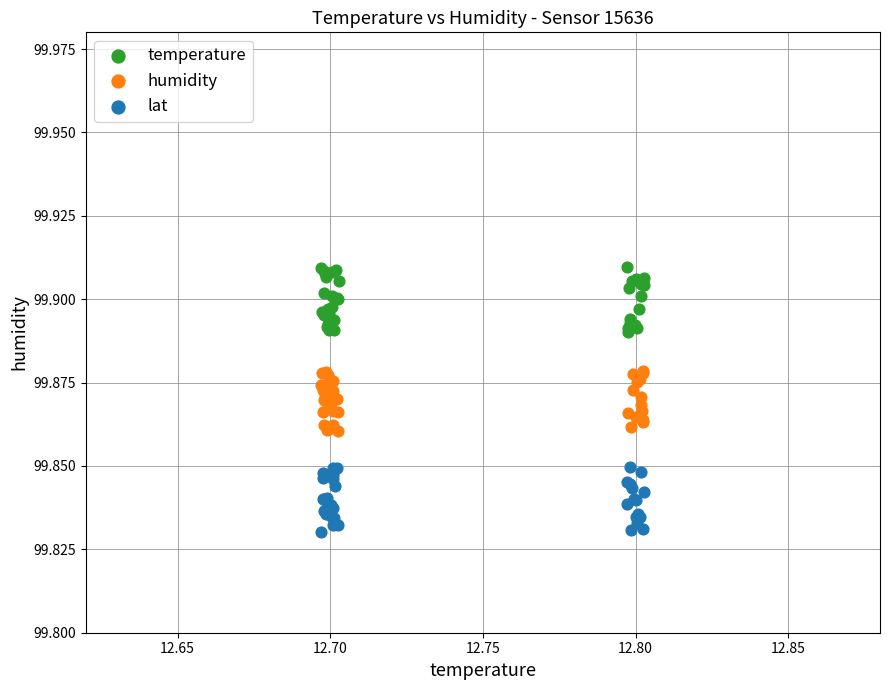

Which series contains the lowest Y value?

lat